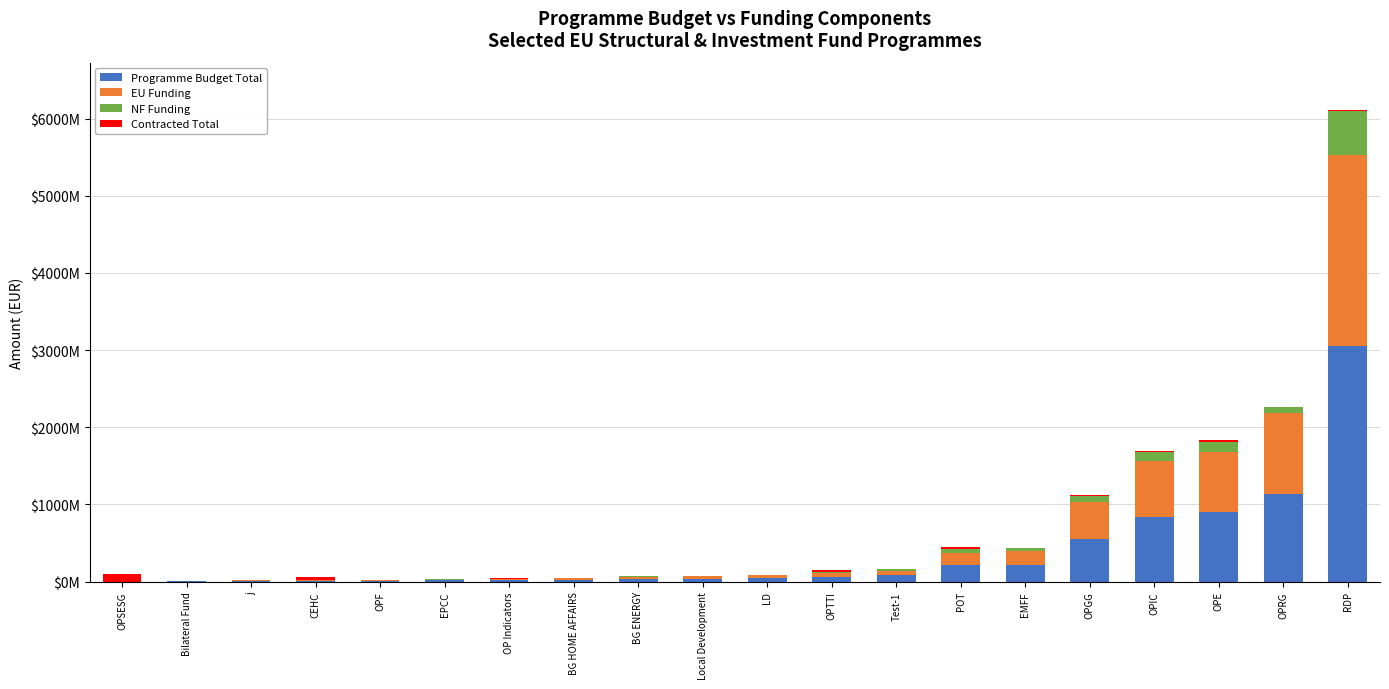

Which series has the widest spread of values?

Programme Budget Total